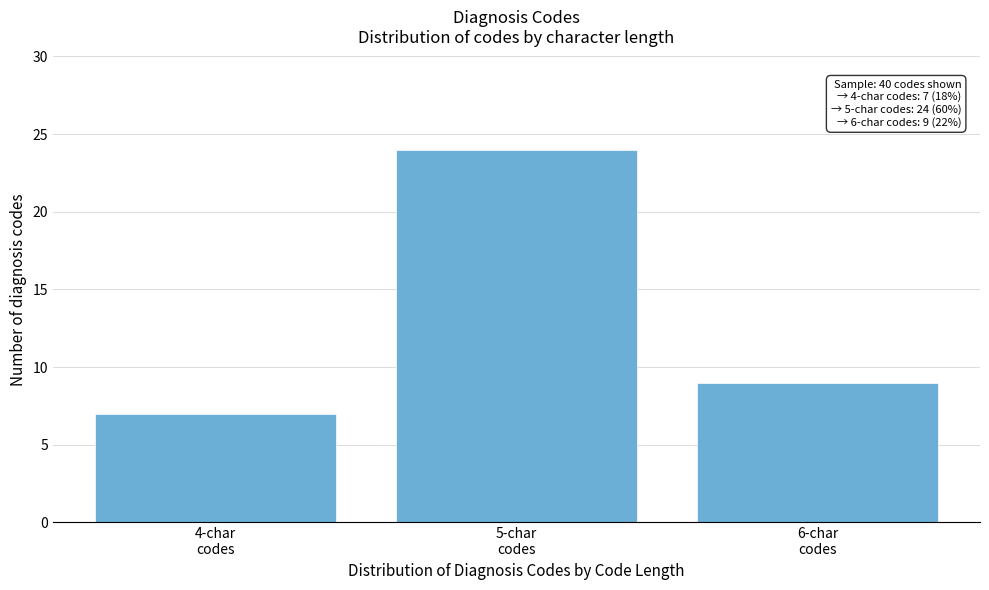

Reading left to right, transcribe all the data shown in this chart.

7	24	9